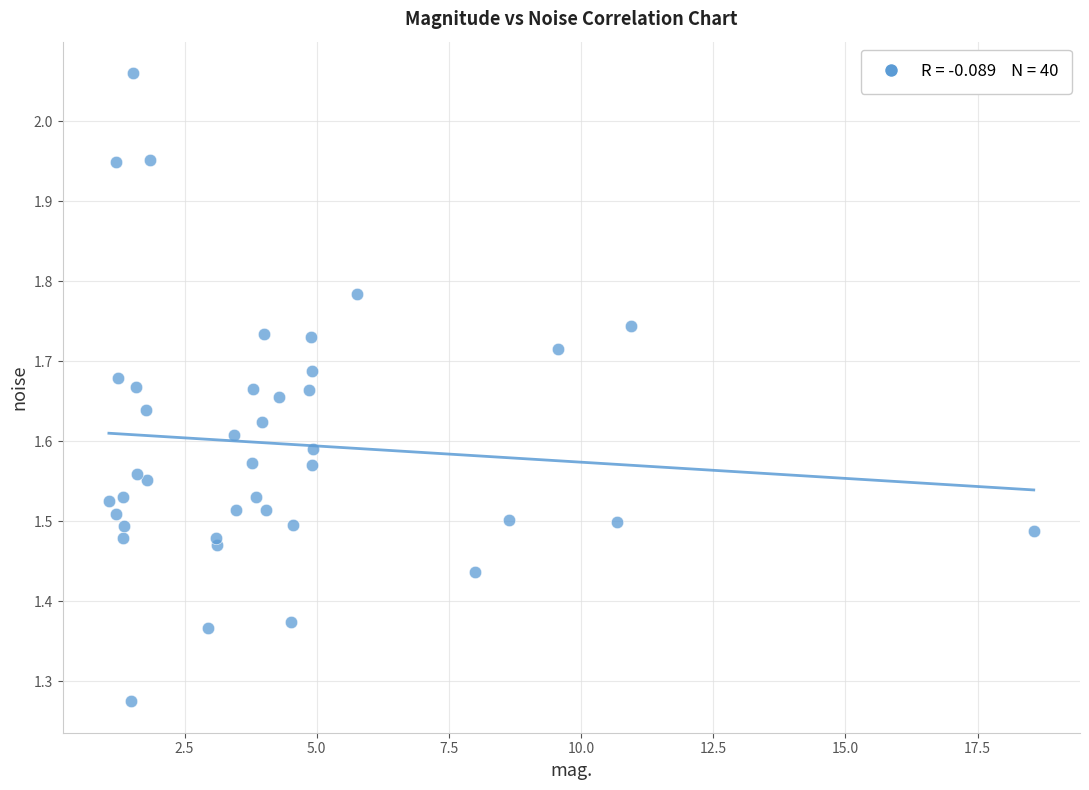

What is the range of Y values (max minus min)?

0.8